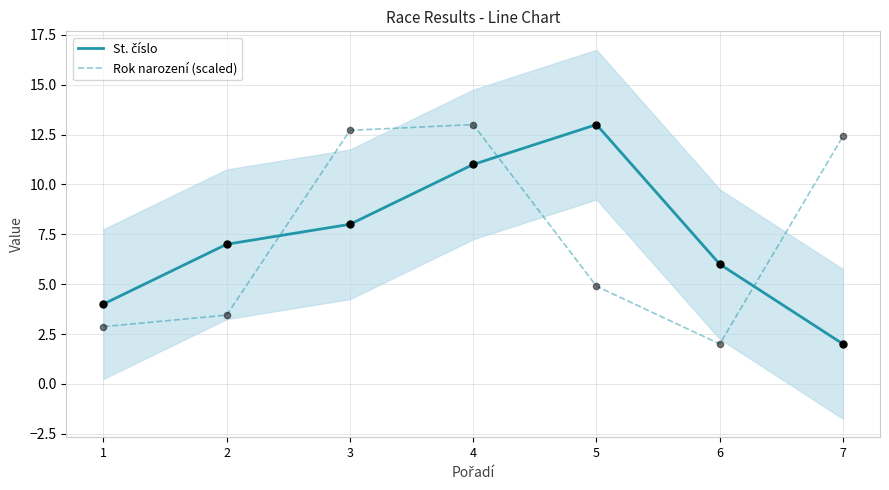

Which series has the largest total across all categories?

Rok narození (scaled)